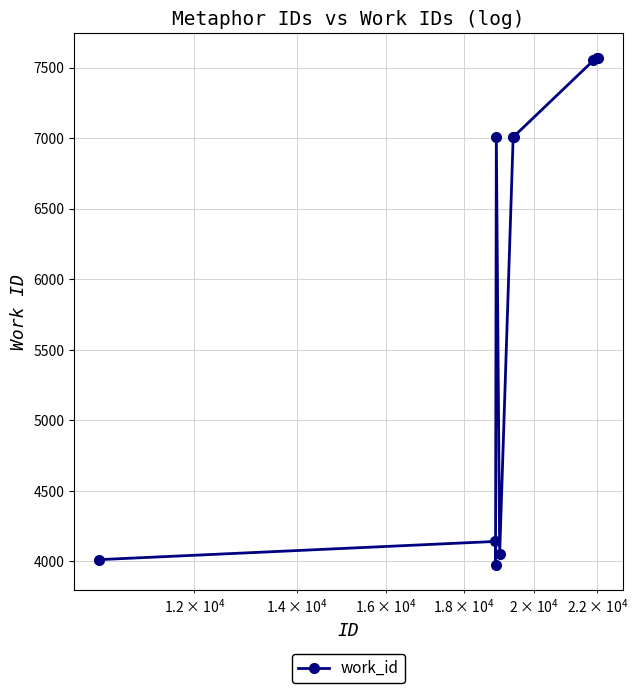

What is the value of the 5th point from the left?

4050